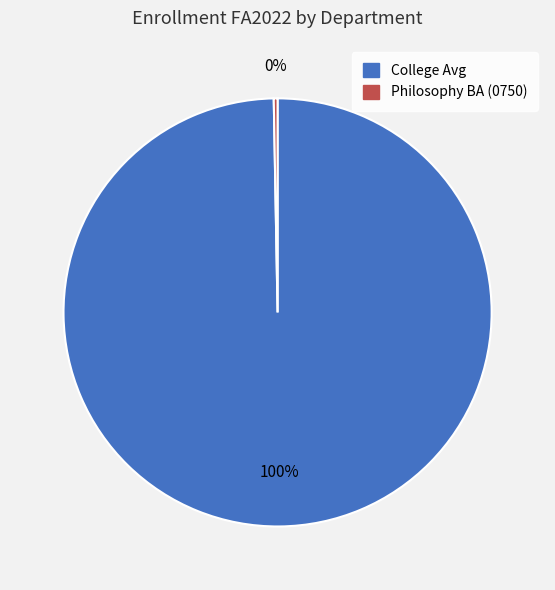

Approximately how many times larger is the value at College Avg compared to Philosophy BA (0750)?

348.4